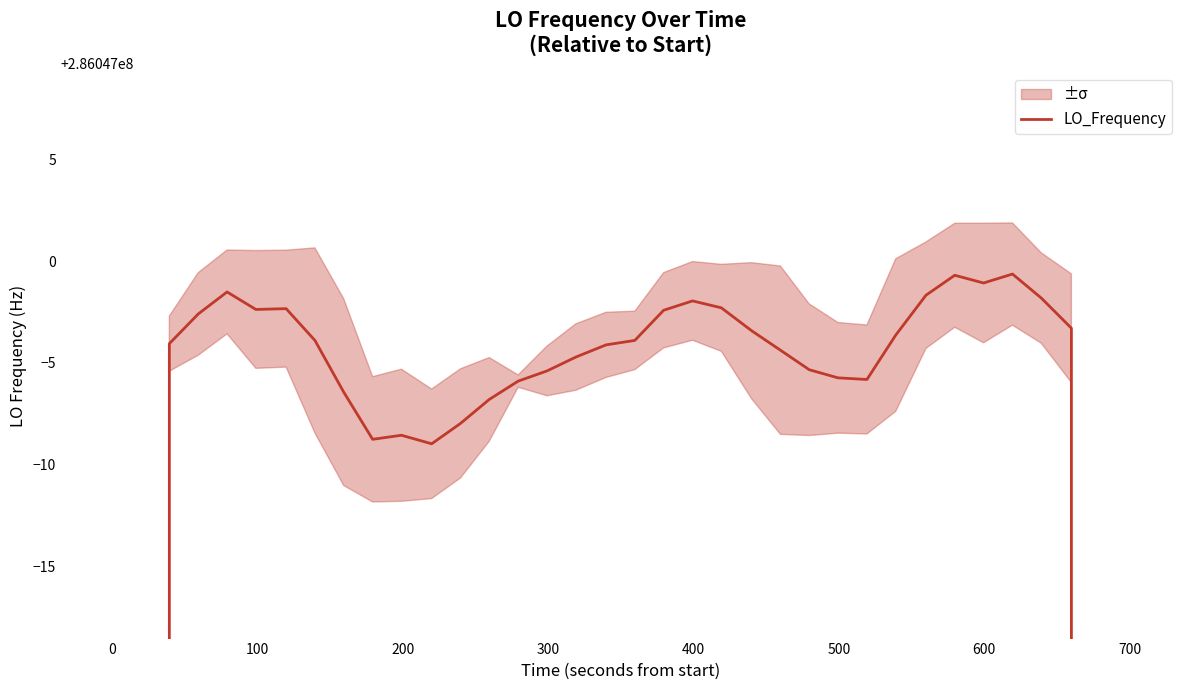

Is it true that the value at 20 is 457776858.4?

False